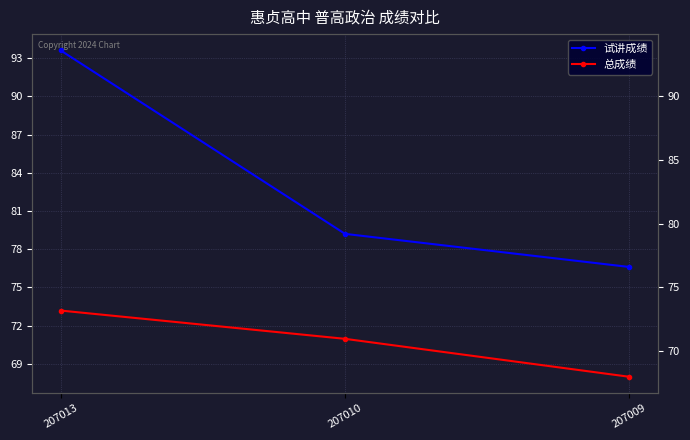

Is the value of 总成绩 at 207013 greater than the value of 试讲成绩 at 207010?

No